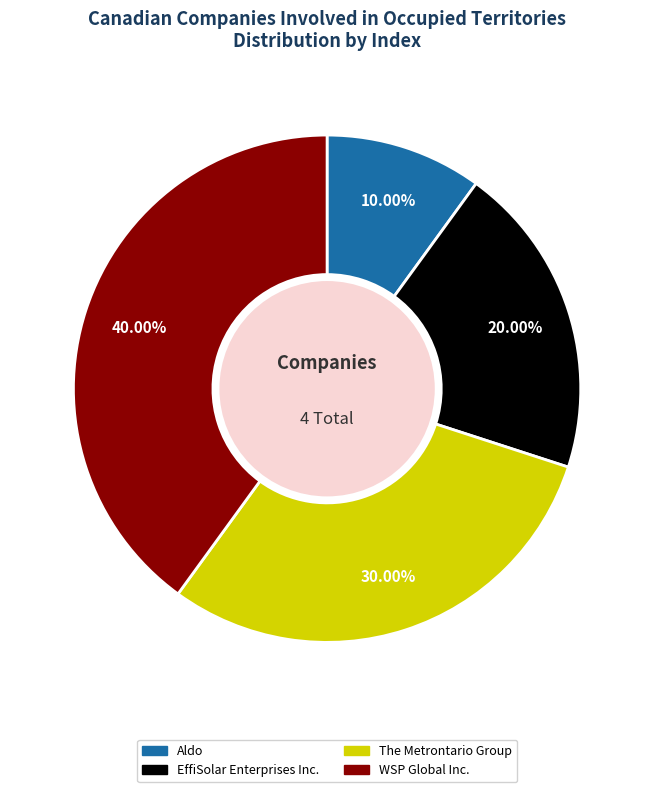

How many segments does this pie chart have?

4